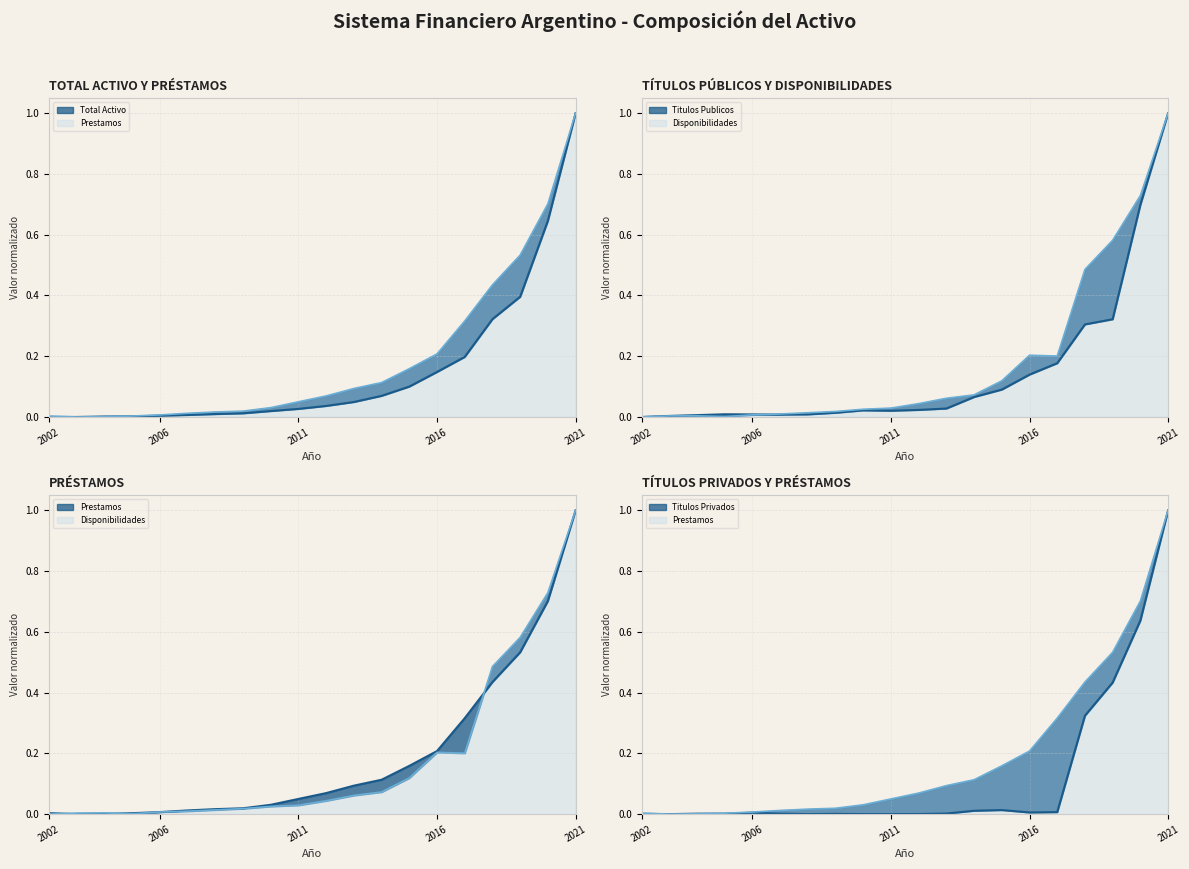

At which category does the chart reach its minimum across all series?

2003